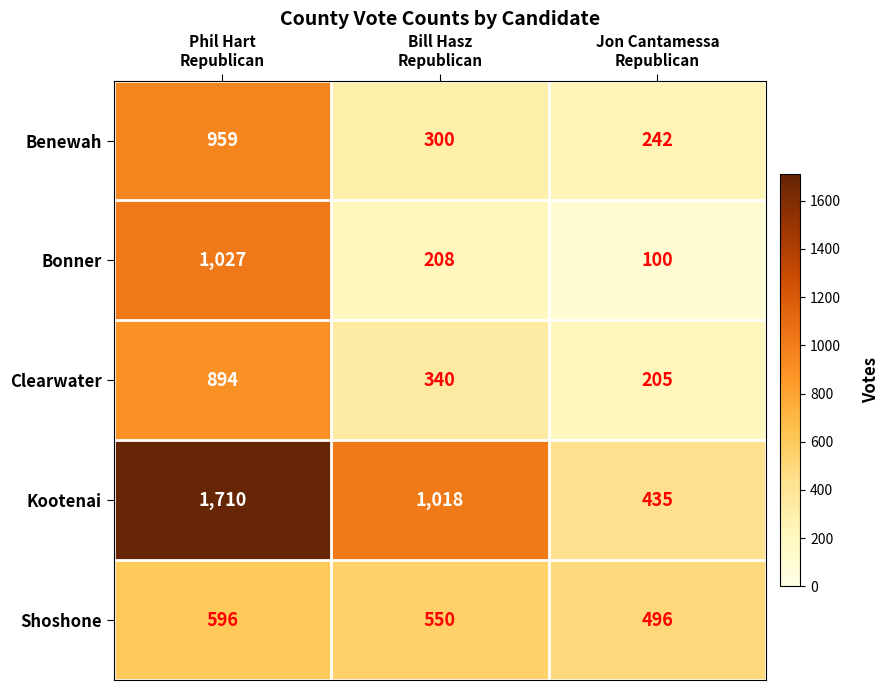

Rank the series by their maximum value, from lowest to highest.

Shoshone, Clearwater, Benewah, Bonner, Kootenai